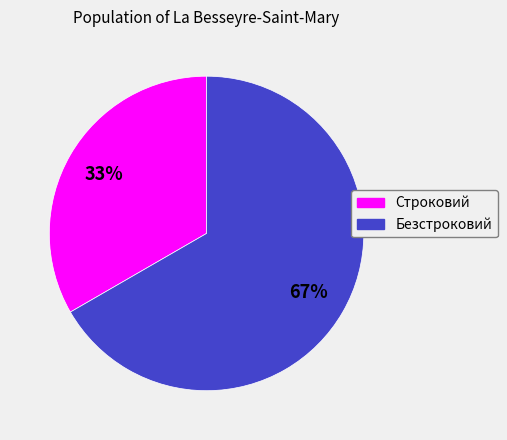

Does any single category account for the majority?

Yes